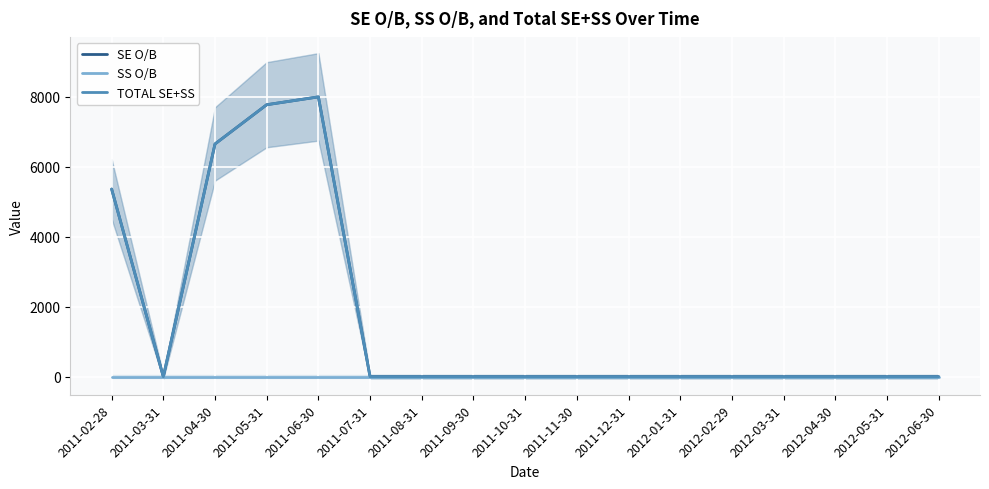

True or false: SS O/B has a value of 0 at 2012-03-31.

True